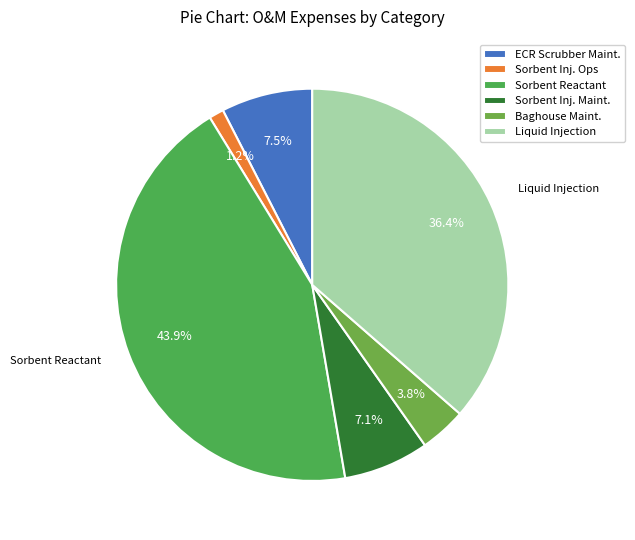

Count the number of slices in the pie.

6